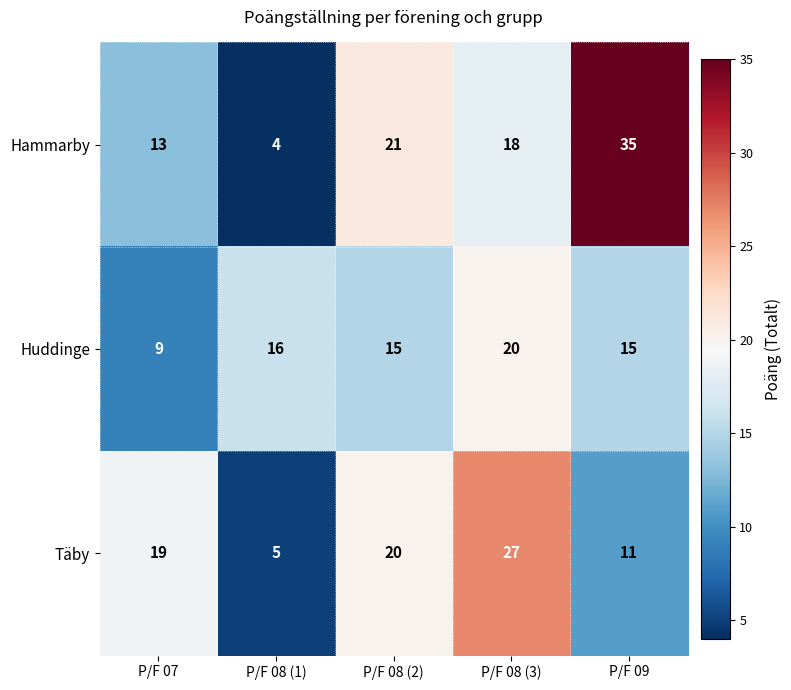

List the series in order of their peak value, highest first.

Hammarby, Täby, Huddinge